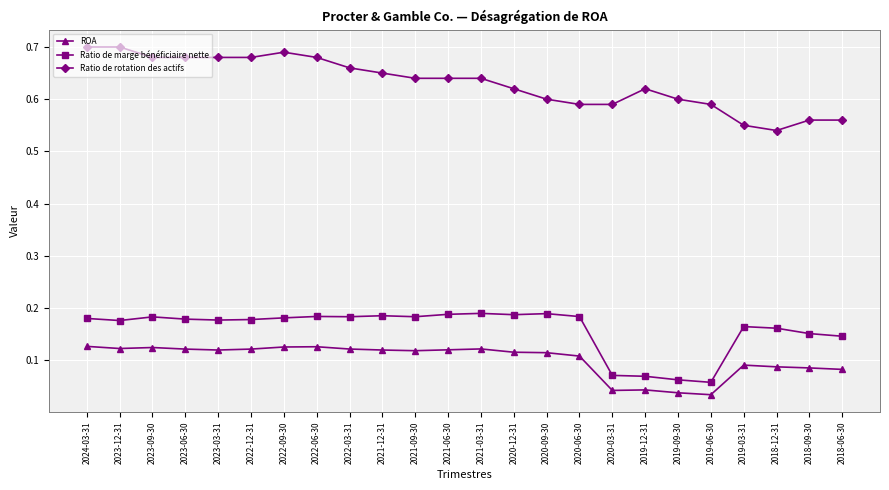

Which series changed the most between 2023-12-31 and 2019-12-31?

Ratio de marge bénéficiaire nette